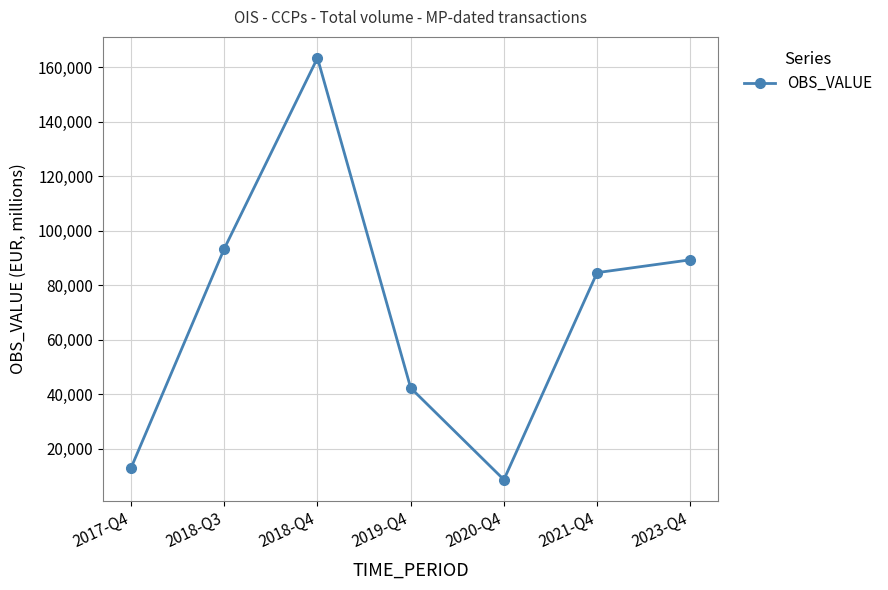

Count the number of values greater than 84657.

4